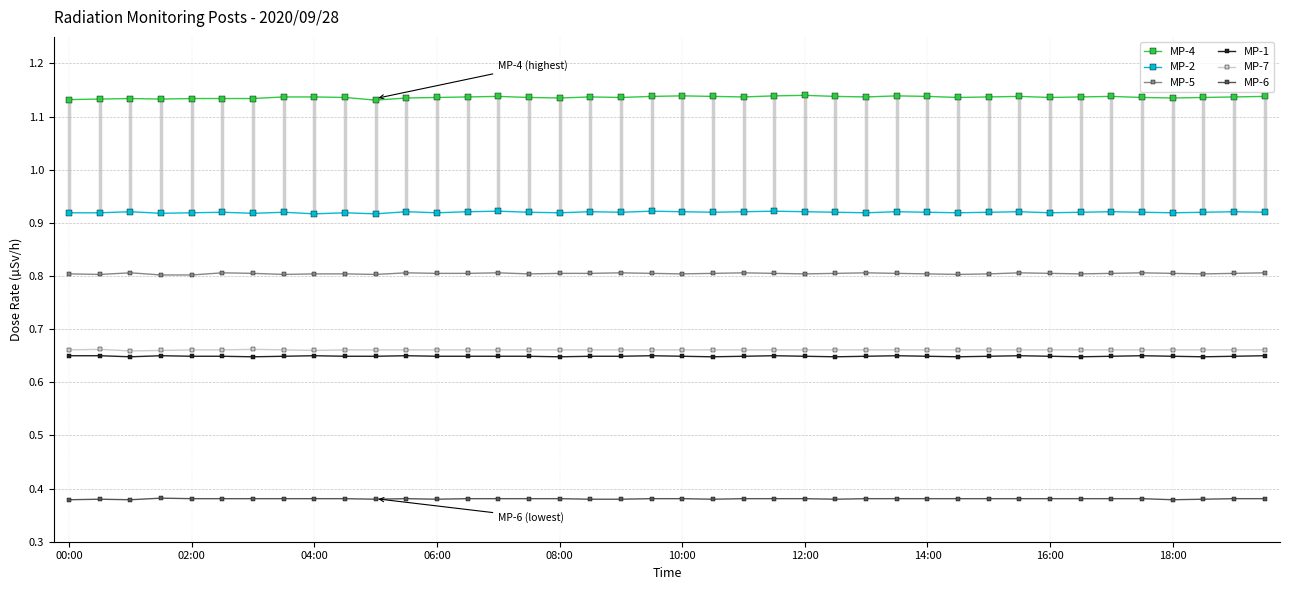

What is the minimum value shown in the chart?

0.4